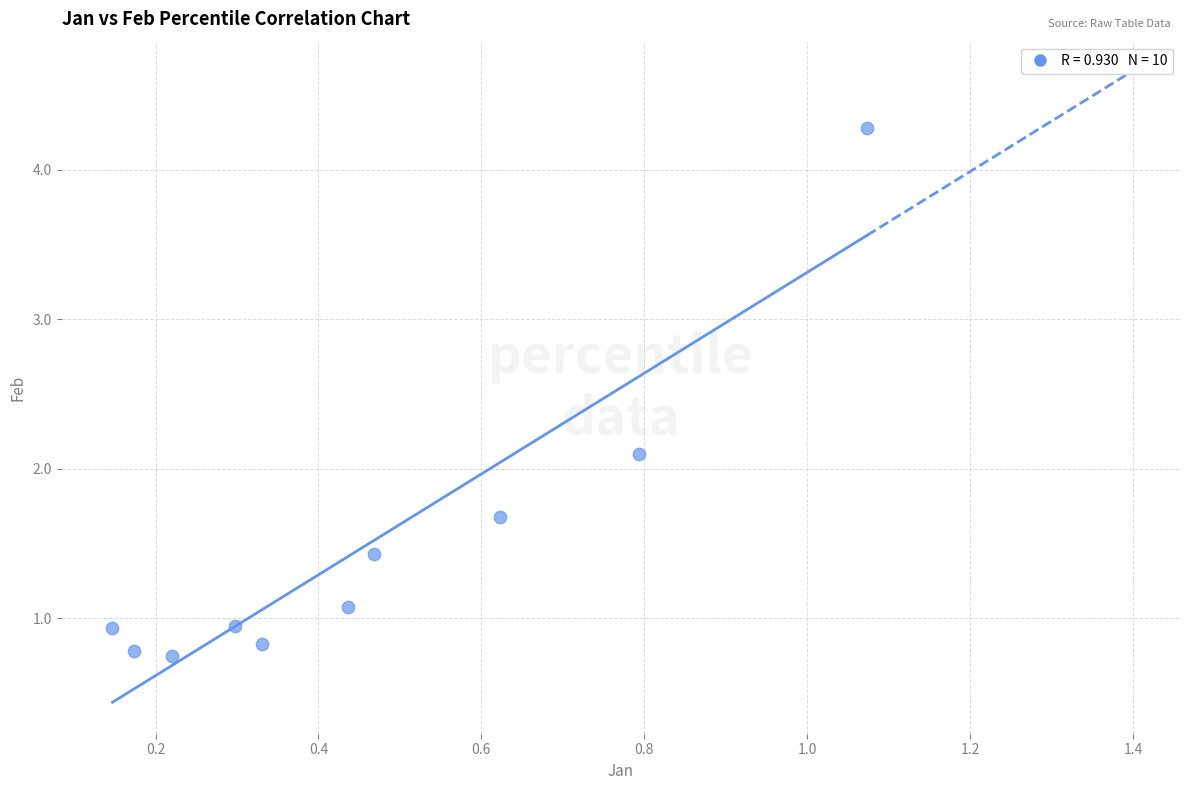

What is the average X value?

0.5